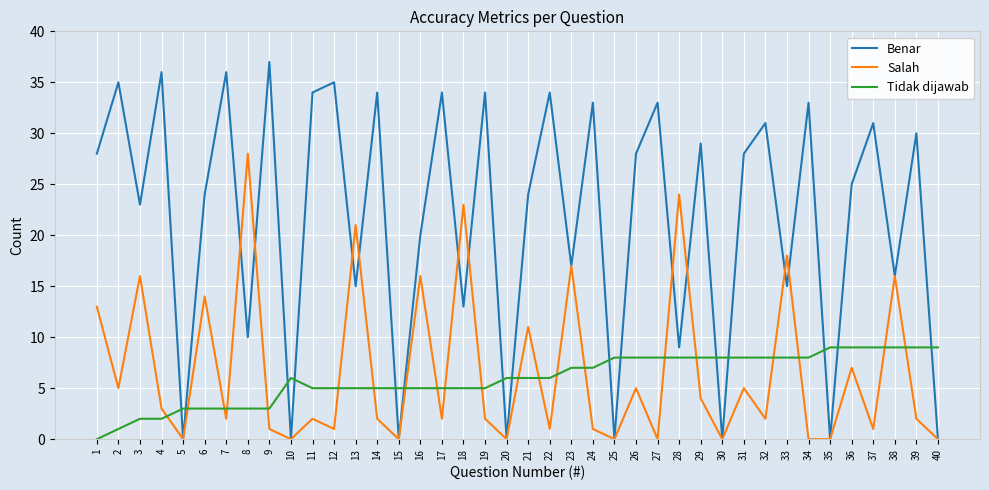

What are all the series names shown in the legend?

Benar, Salah, Tidak dijawab